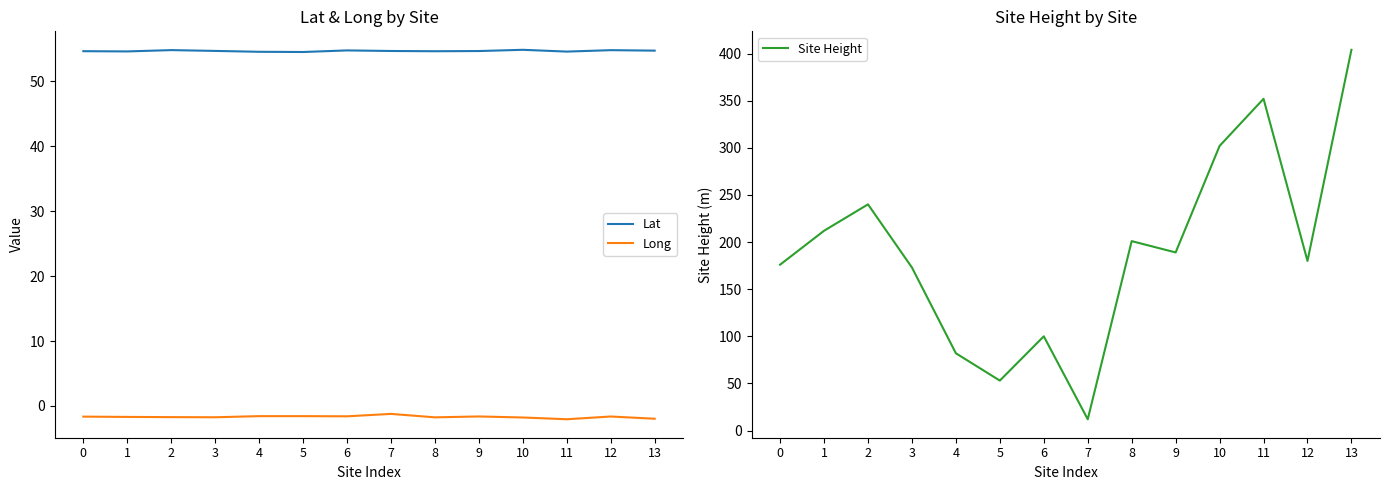

True or false: Lat and Long cross at least once.

False